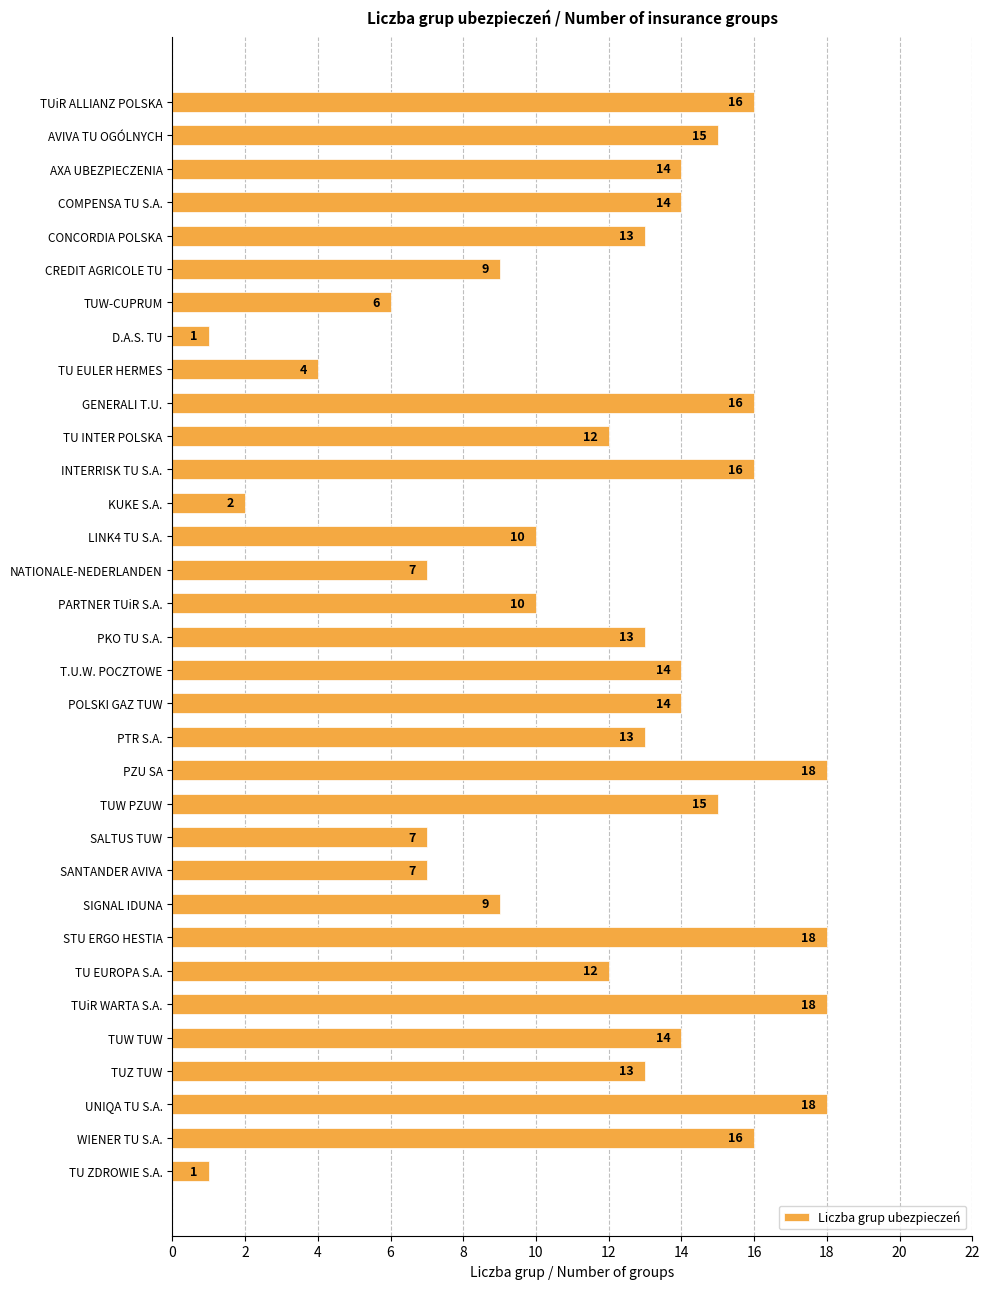

What is the greatest value displayed?

18